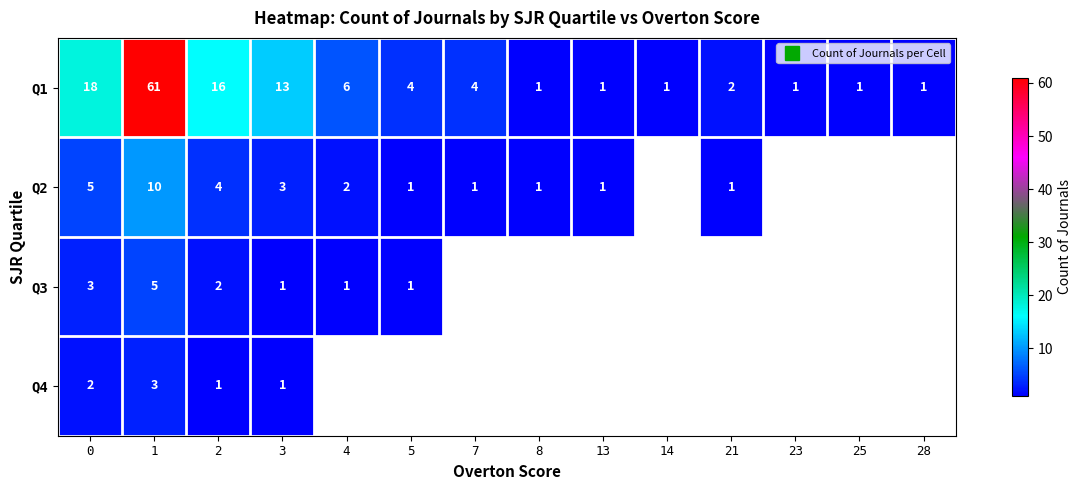

What is the difference between the second highest and minimum values in the Q1 series?

17.0